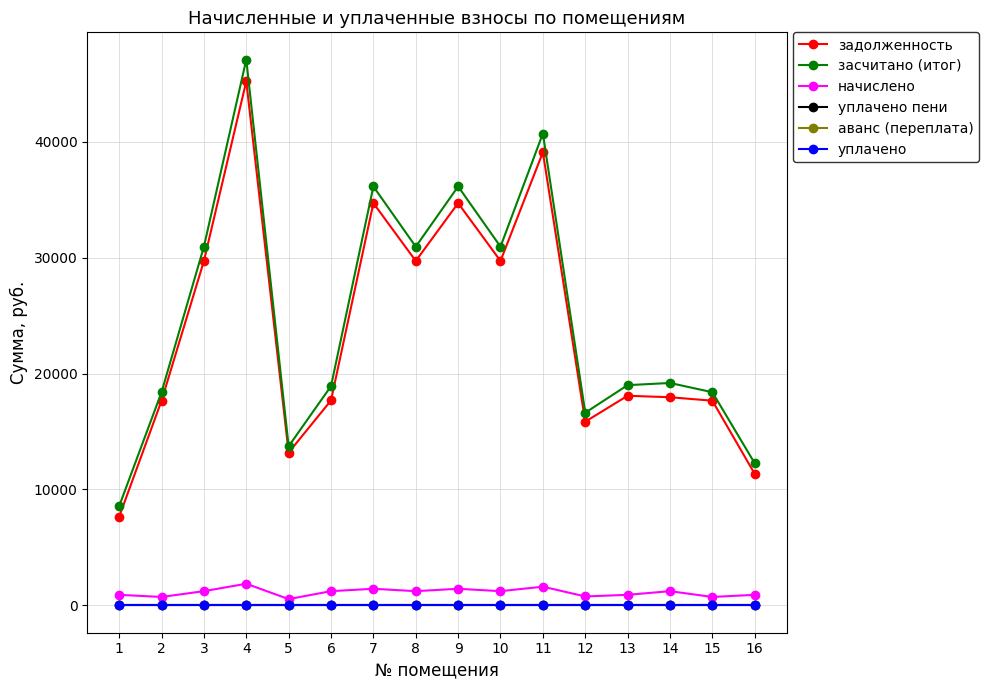

Which category has the lowest value in the уплачено пени series?

1